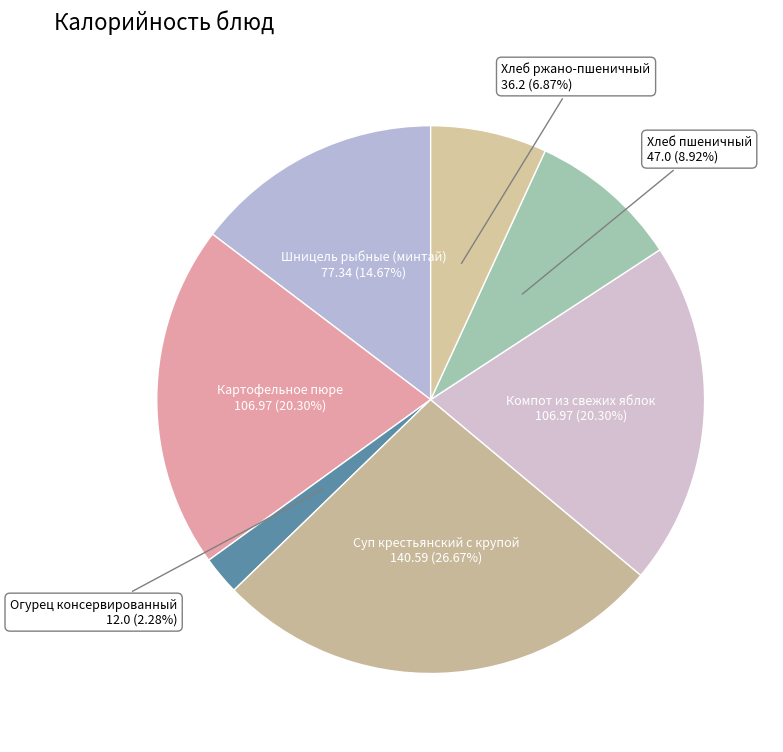

Count the number of slices in the pie.

7